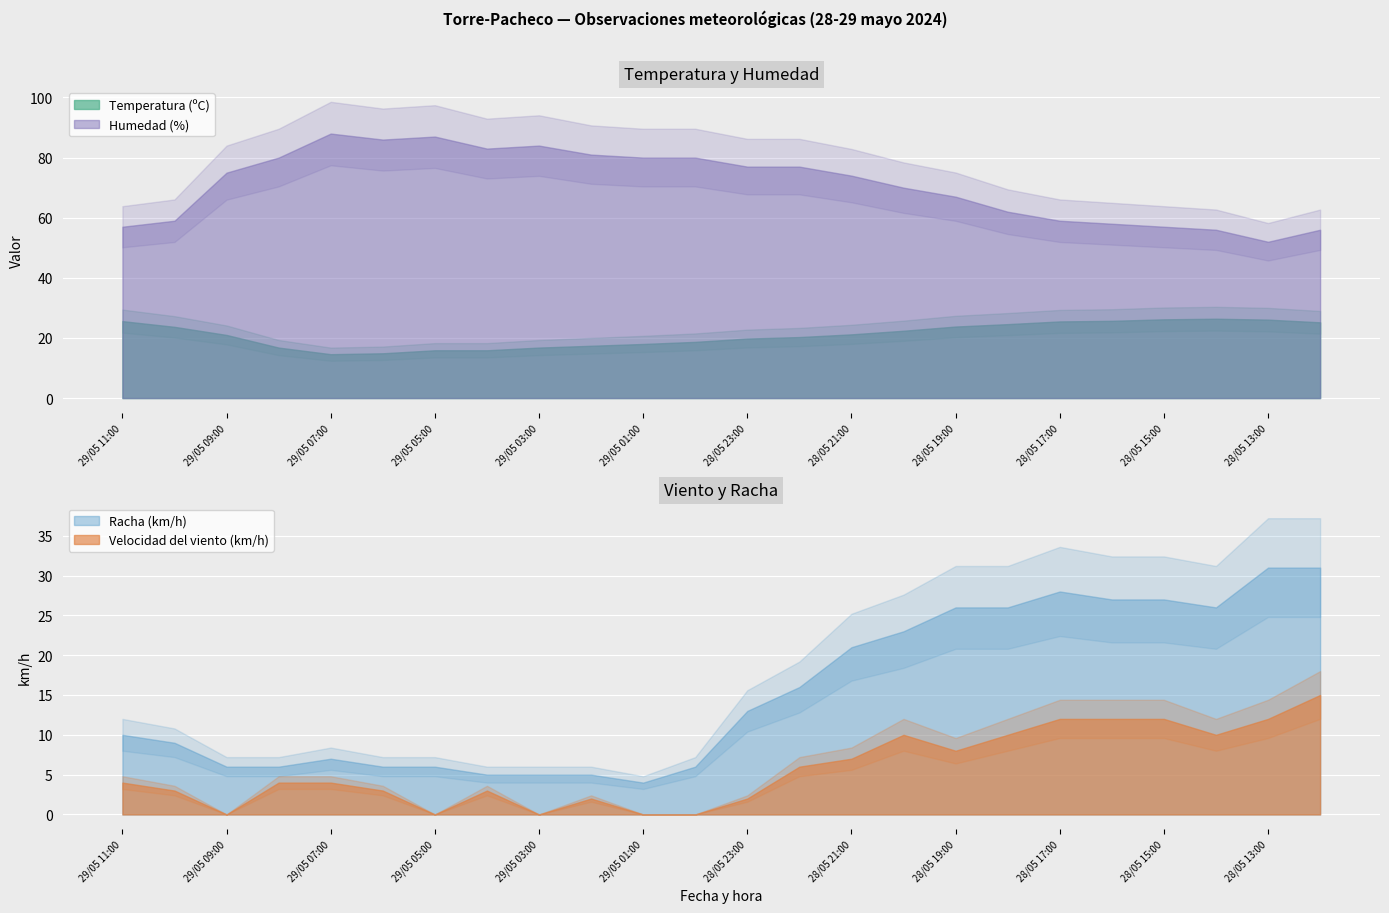

How many categories are shown in the chart?

24